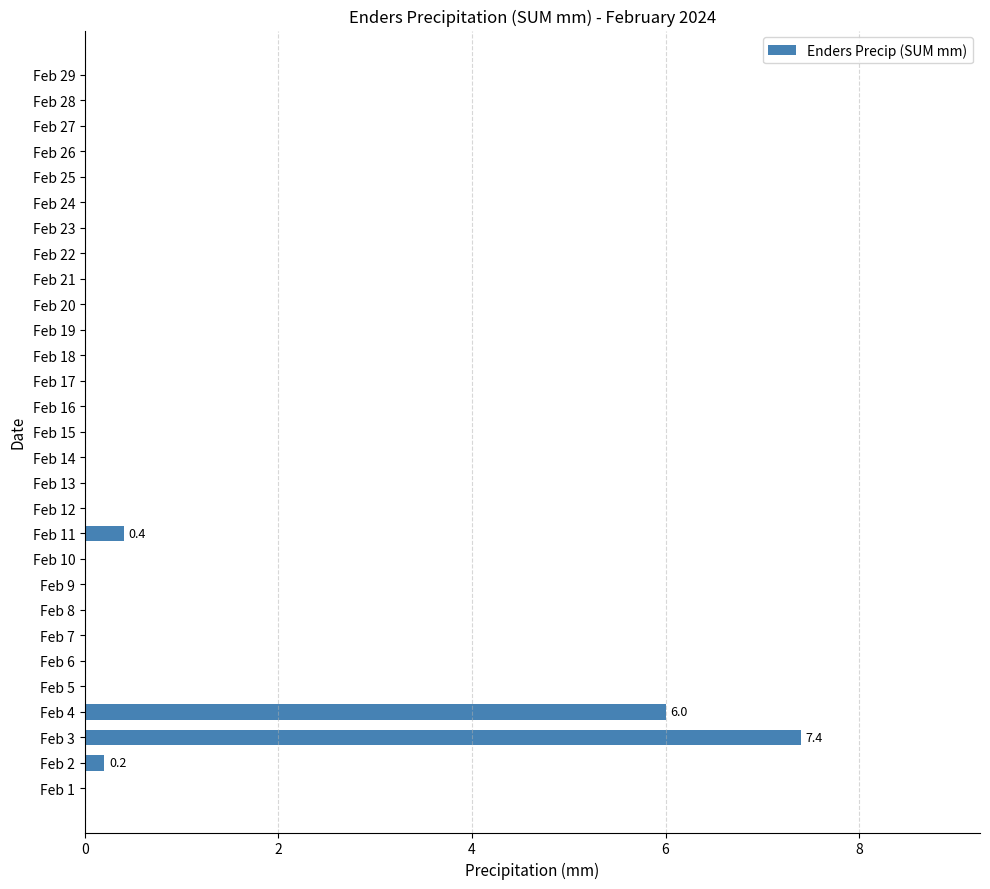

Reading bottom to top, what are all the values shown in this chart?

Feb 1=0.0	Feb 2=0.2	Feb 3=7.4	Feb 4=6.0	Feb 5=0.0	Feb 6=0.0	Feb 7=0.0	Feb 8=0.0	Feb 9=0.0	Feb 10=0.0	Feb 11=0.4	Feb 12=0.0	Feb 13=0.0	Feb 14=0.0	Feb 15=0.0	Feb 16=0.0	Feb 17=0.0	Feb 18=0.0	Feb 19=0.0	Feb 20=0.0	Feb 21=0.0	Feb 22=0.0	Feb 23=0.0	Feb 24=0.0	Feb 25=0.0	Feb 26=0.0	Feb 27=0.0	Feb 28=0.0	Feb 29=0.0